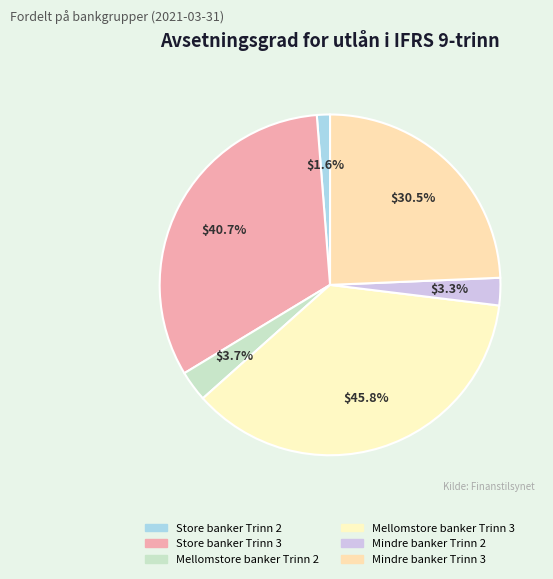

Is the sum of Mellomstore banker Trinn 2 and Store banker Trinn 3 greater than half?

No